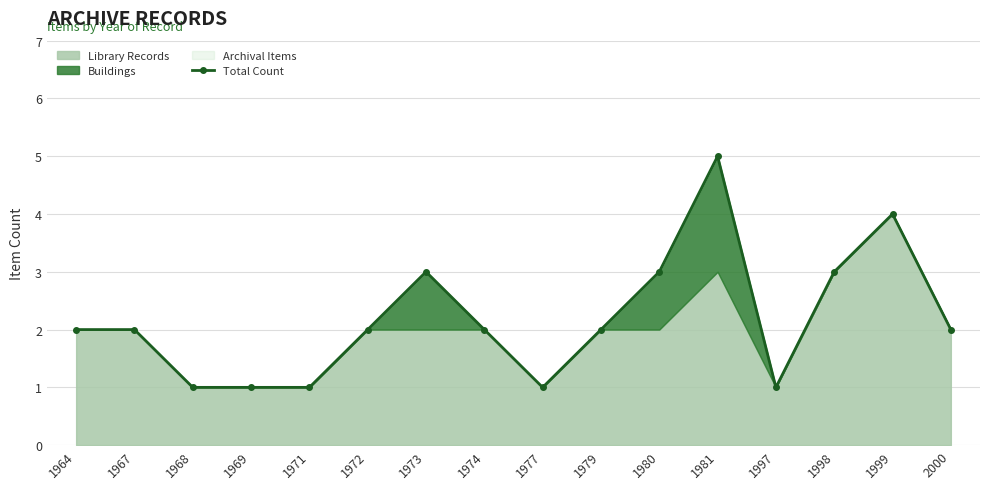

How many lines are shown in the chart?

1